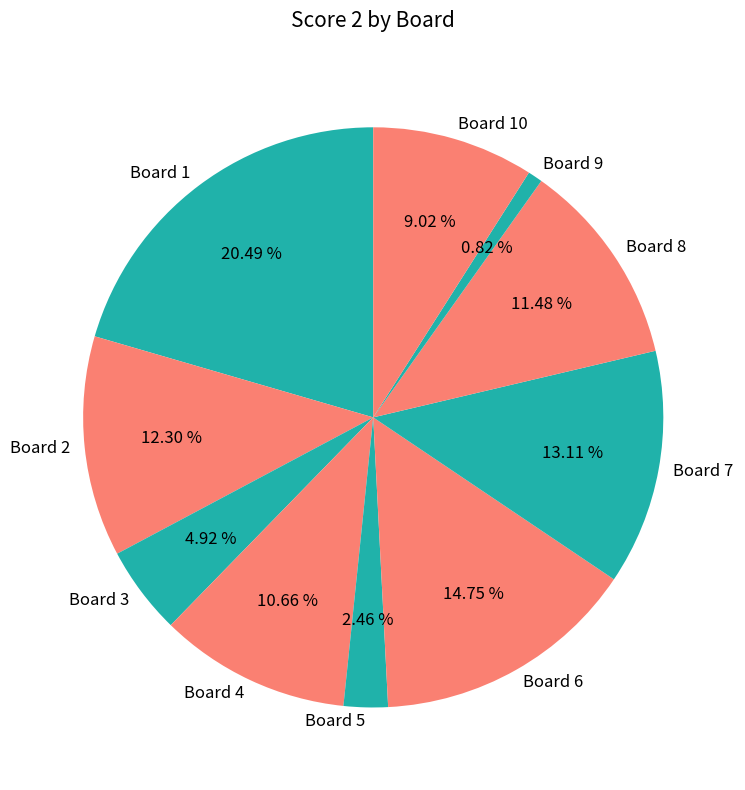

Is Board 6 the majority of the pie?

No